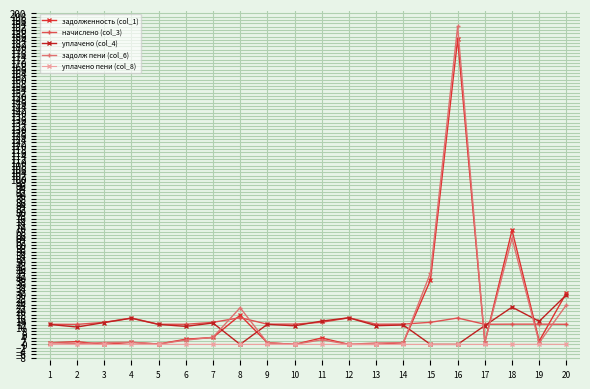

How many intersections are there between уплачено (col_4) and начислено (col_3)?

2